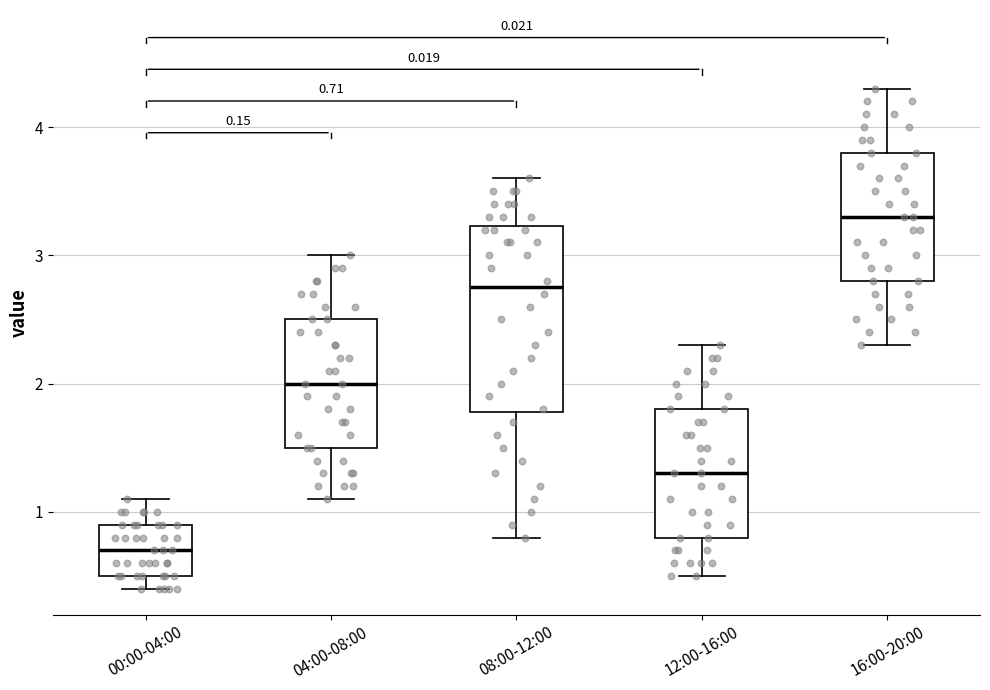

Which box has the highest median line?

16:00-20:00